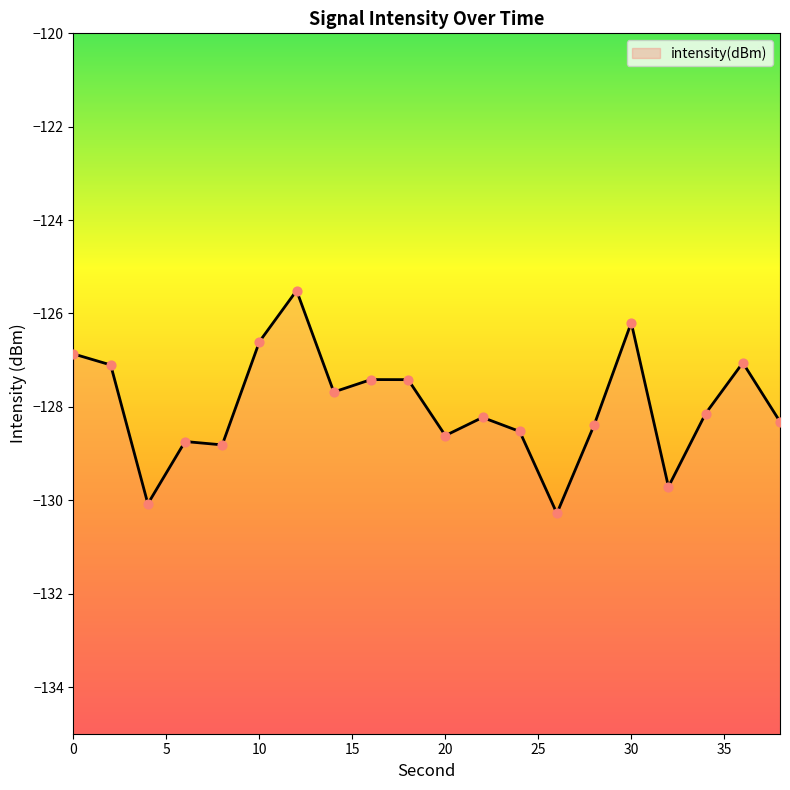

What is the change in value from 18 to 32?

-2.3